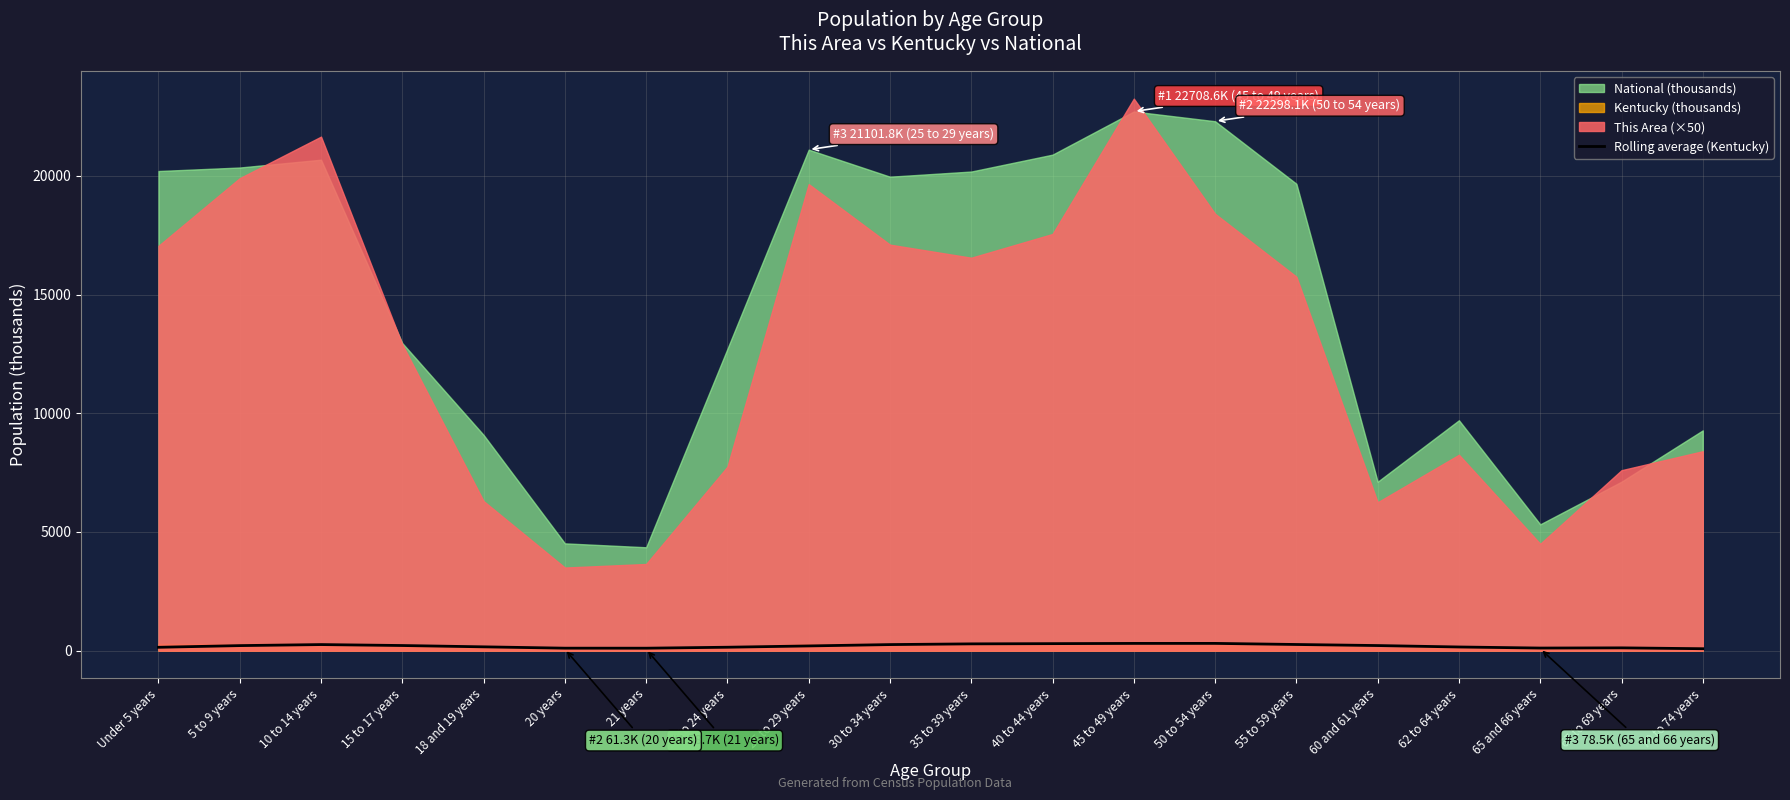

Which has a higher value, 55 to 59 years or 15 to 17 years?

55 to 59 years